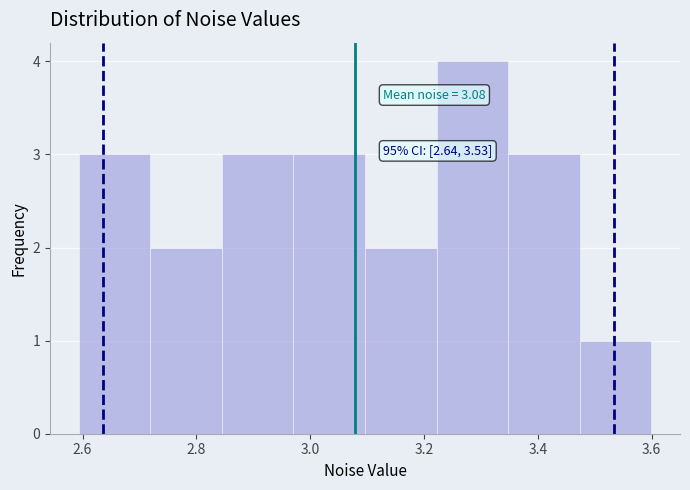

Which range on the x-axis has the tallest bar?

3.22 to 3.34